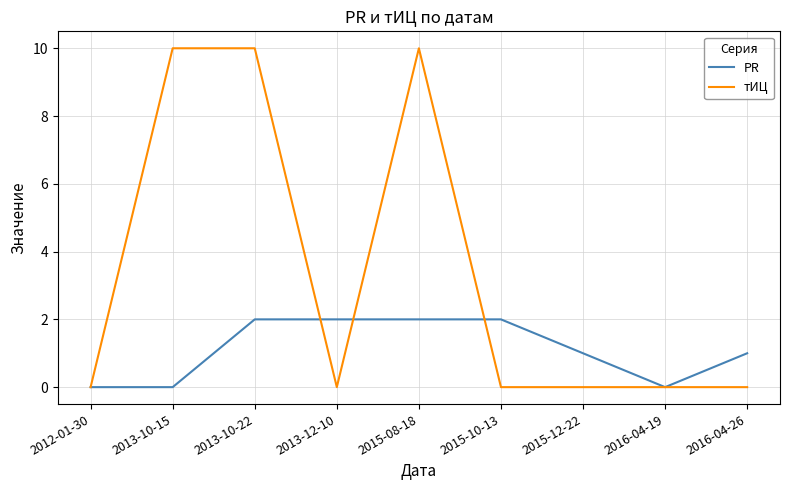

Which series changed the most between 2016-04-19 and 2016-04-26?

PR